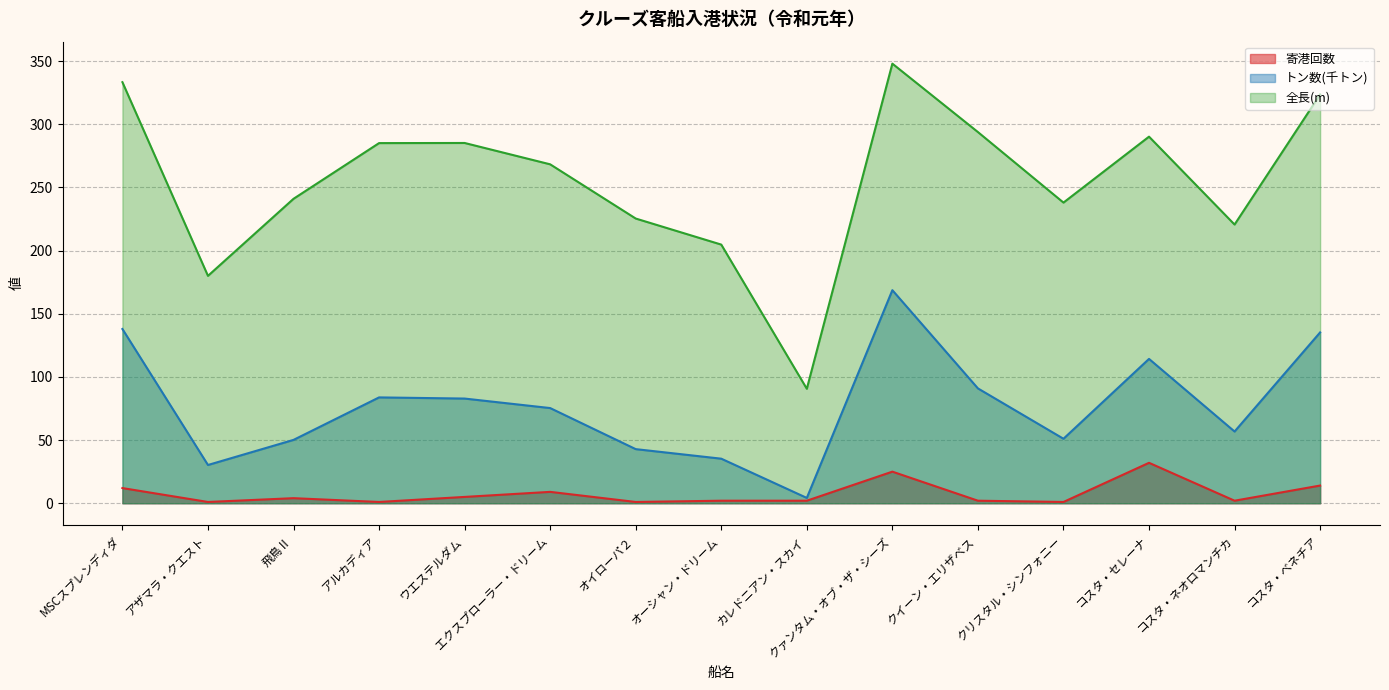

At how many categories does at least one series exceed 300?

3